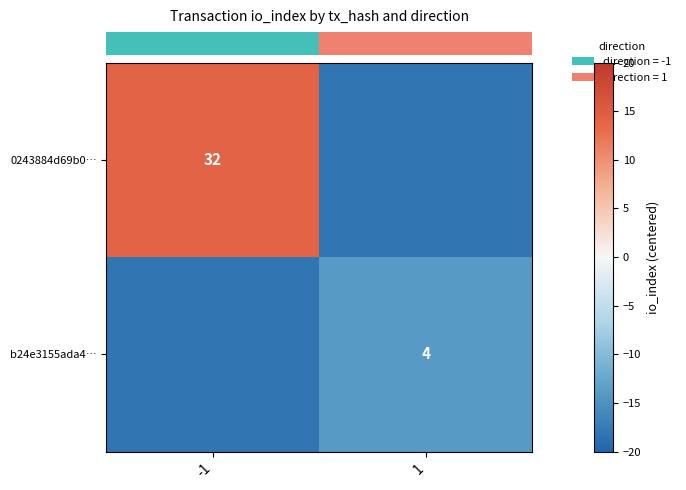

Rank the series at -1 from lowest to highest value.

row_1, row_0